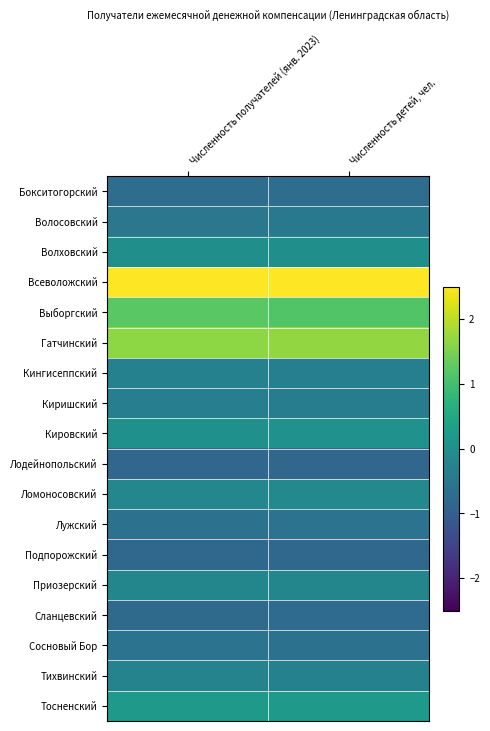

What is the difference between the highest and lowest values at Численность получателей (янв. 2023)?

4.0